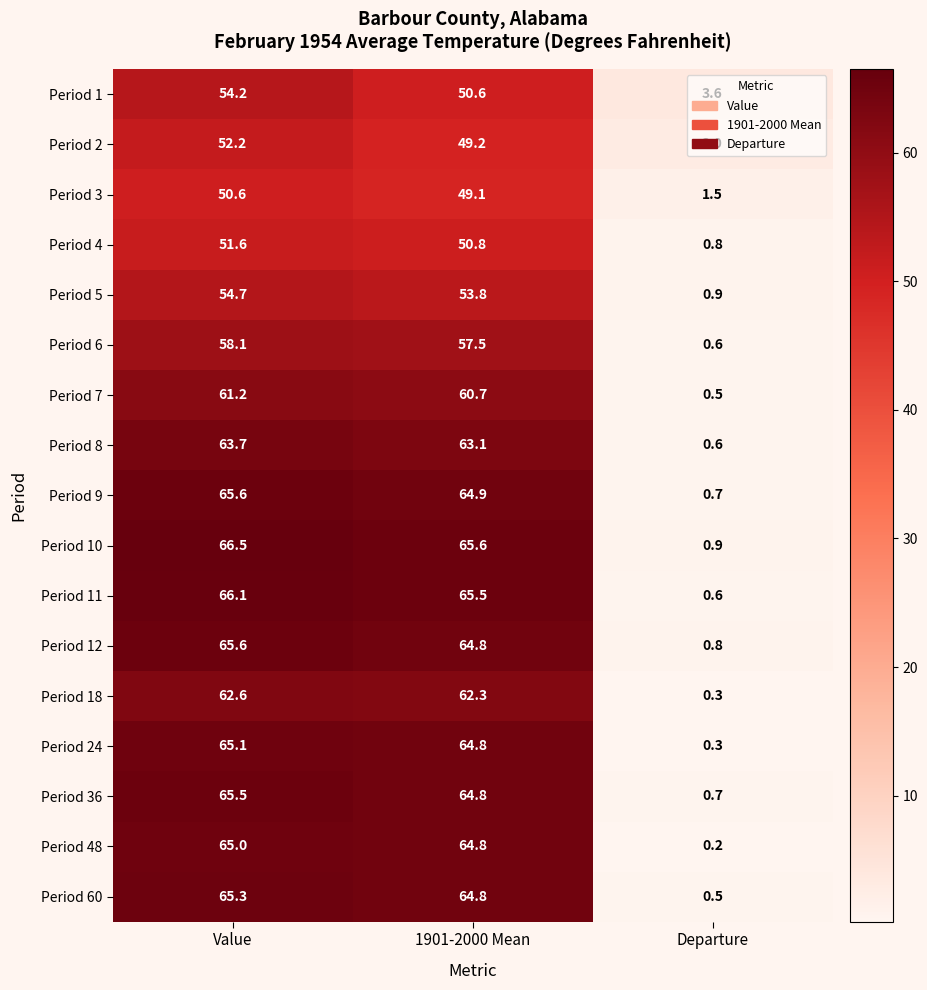

How many categories are shown in the chart?

3